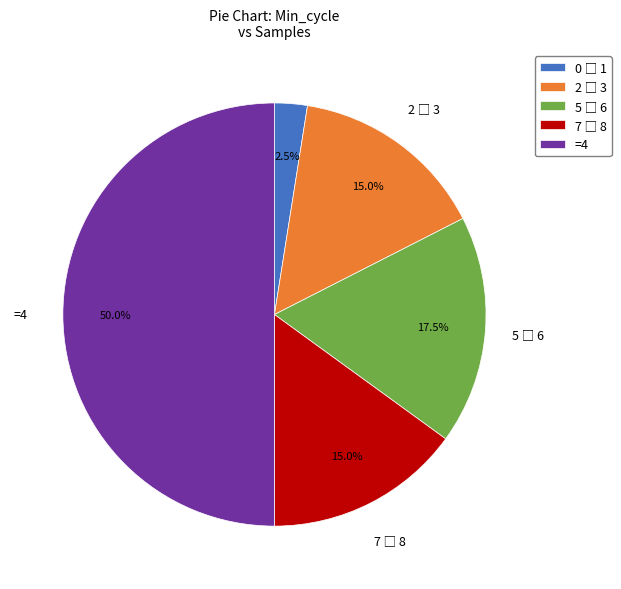

What percentage is NOT represented by =4?

50.0%